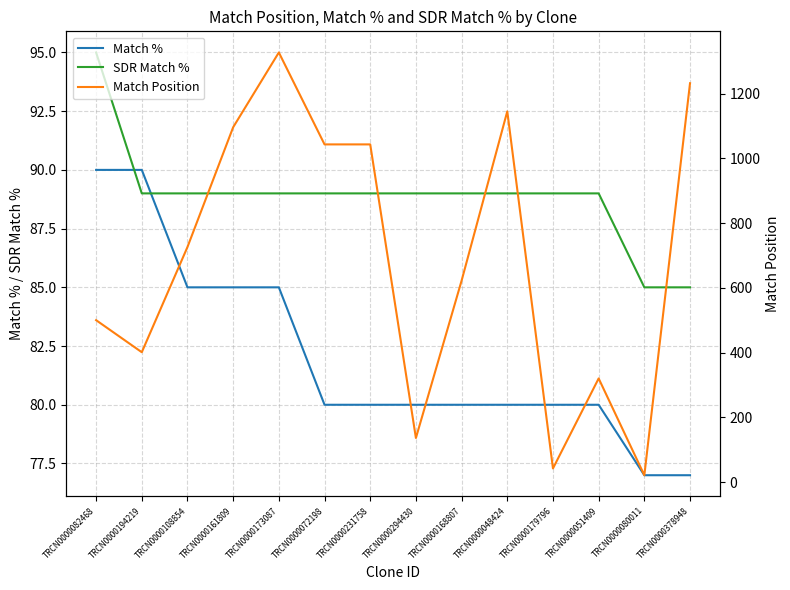

Between TRCN0000194219 and TRCN0000051409, which series saw the biggest shift?

Match Position